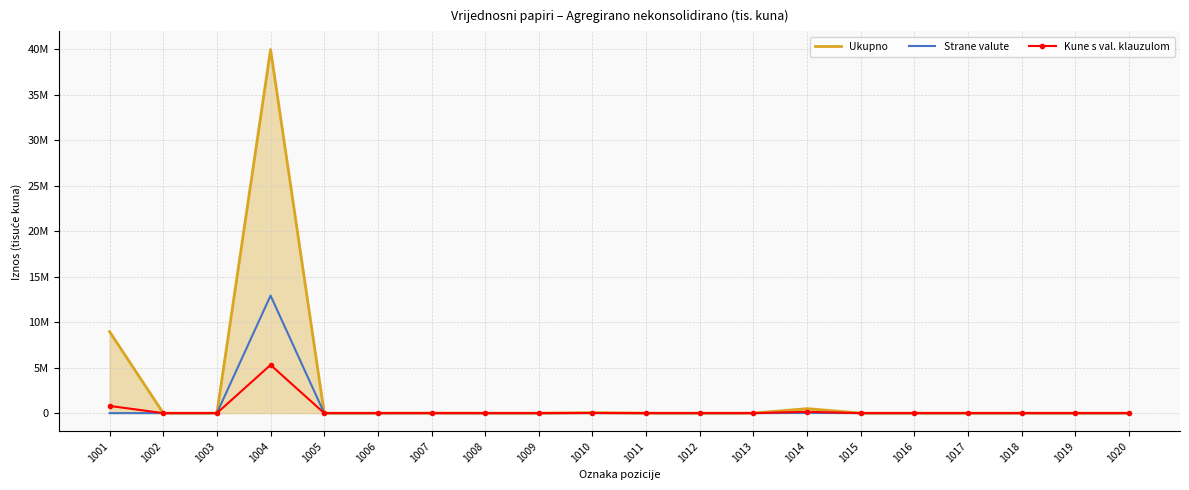

True or false: Strane valute has a value of -4146145 at 1001.

False